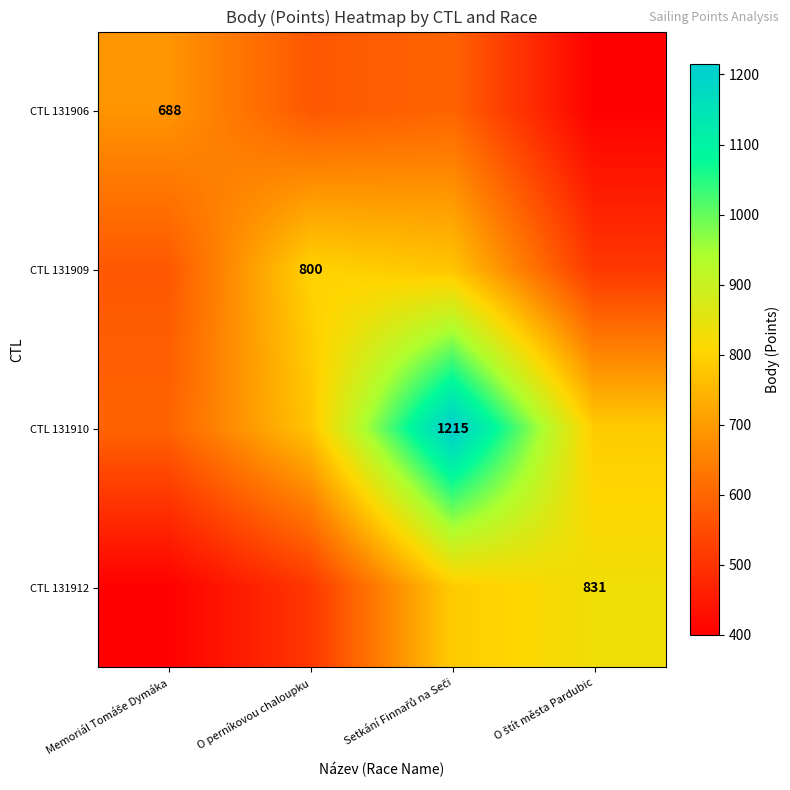

The CTL 131909 series shows 185.8 at O štít města Pardubic. True or false?

False